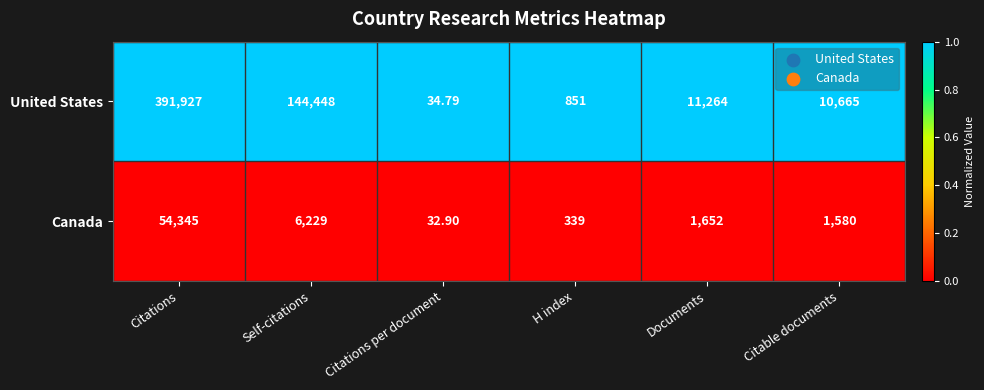

At which label does Canada reach its peak?

Citations